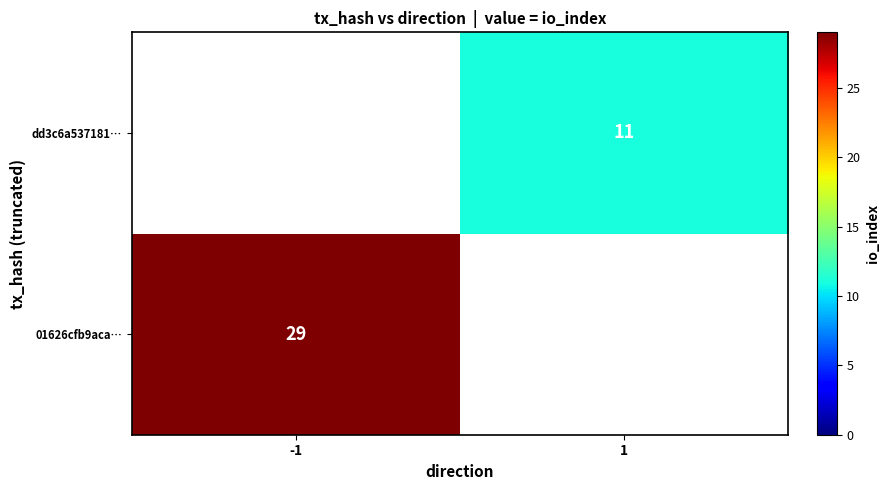

Is the value of dd3c6a537181… at 1 greater than the value of 01626cfb9aca… at -1?

No